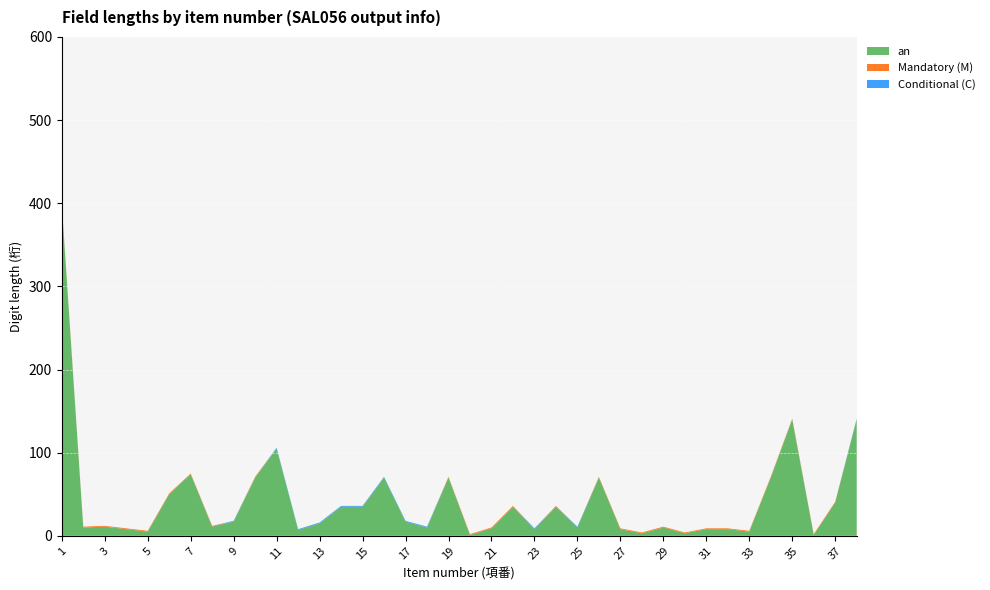

Reading right to left, transcribe all the data shown in this chart.

an: 38=140	37=40	36=1	35=140	34=70	33=5	32=8	31=8	30=3	29=10	28=3	27=8	26=70	25=10	24=35	23=8	22=35	21=9	20=1	19=70	18=10	17=17	16=70	15=35	14=35	13=15	12=7	11=105	10=70	9=17	8=11	7=74	6=50	5=5	4=8	3=11	2=10	1=398
Mandatory (M): 38=0	37=1	36=1	35=1	34=1	33=1	32=1	31=1	30=1	29=1	28=1	27=1	26=1	25=0	24=1	23=0	22=1	21=1	20=1	19=1	18=0	17=0	16=0	15=0	14=0	13=0	12=0	11=0	10=1	9=0	8=1	7=1	6=1	5=1	4=1	3=1	2=1	1=1
Conditional (C): 38=1	37=0	36=0	35=0	34=0	33=0	32=0	31=0	30=0	29=0	28=0	27=0	26=0	25=1	24=0	23=1	22=0	21=0	20=0	19=0	18=1	17=1	16=1	15=1	14=1	13=1	12=1	11=1	10=0	9=1	8=0	7=0	6=0	5=0	4=0	3=0	2=0	1=0